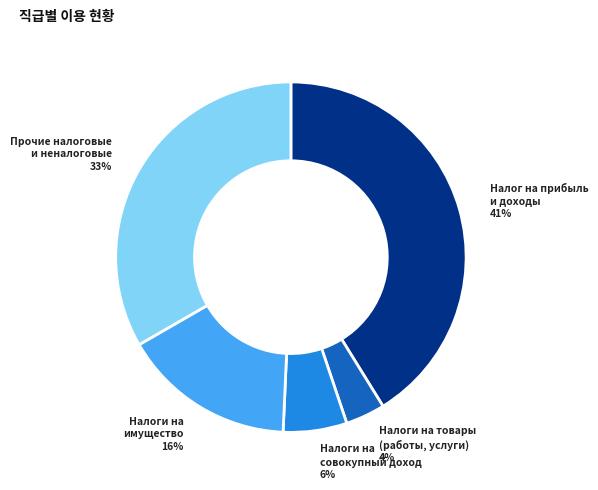

Is there a majority slice in this chart?

No